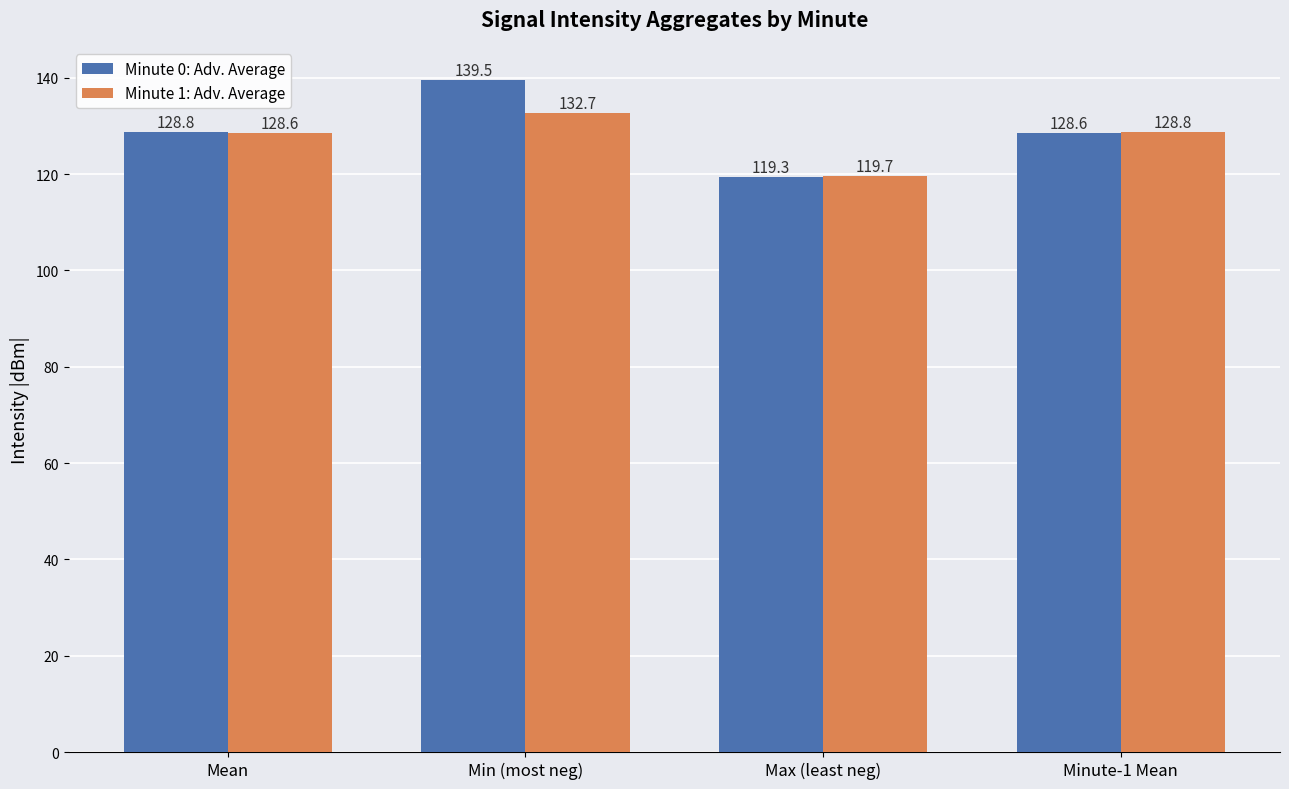

How many bars are there in each group?

2